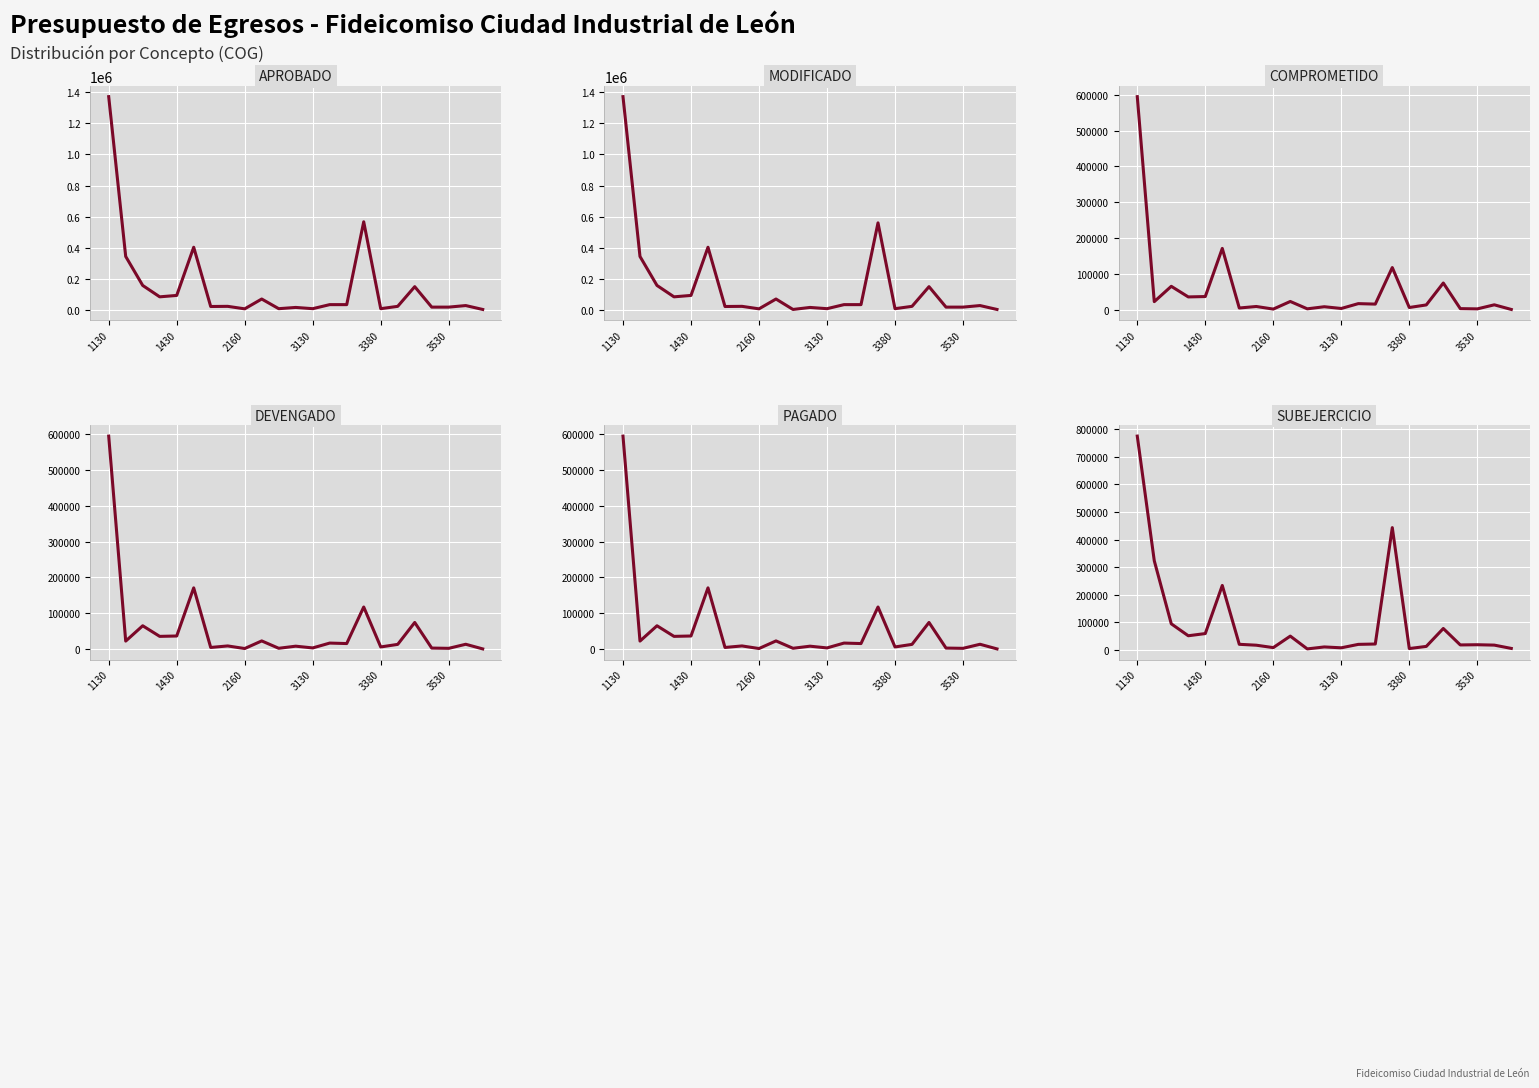

What is the label of the 1st point from the left?

1130